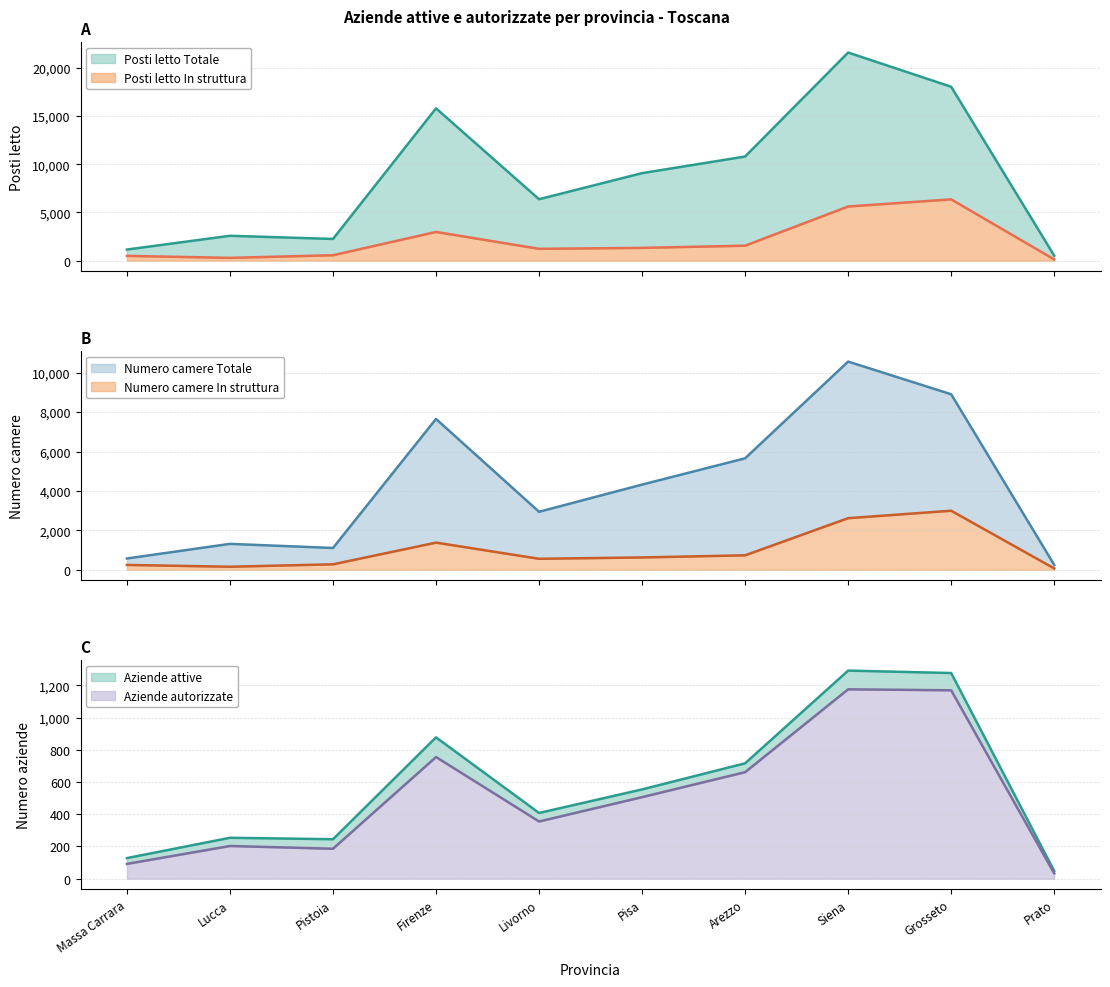

How many interior local valleys does the Aziende attive series have?

2